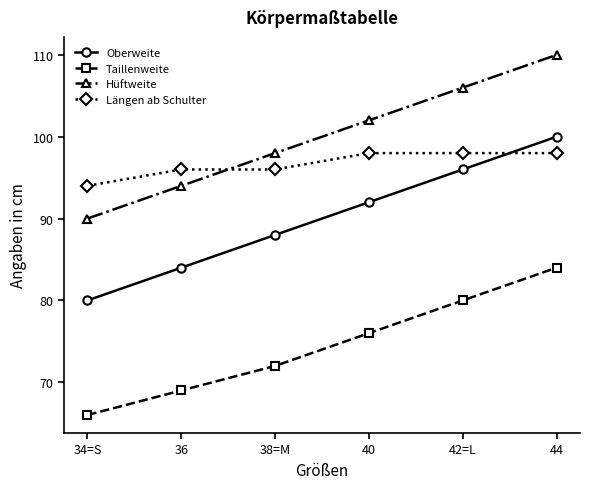

At which category is the sum across all series the highest?

44